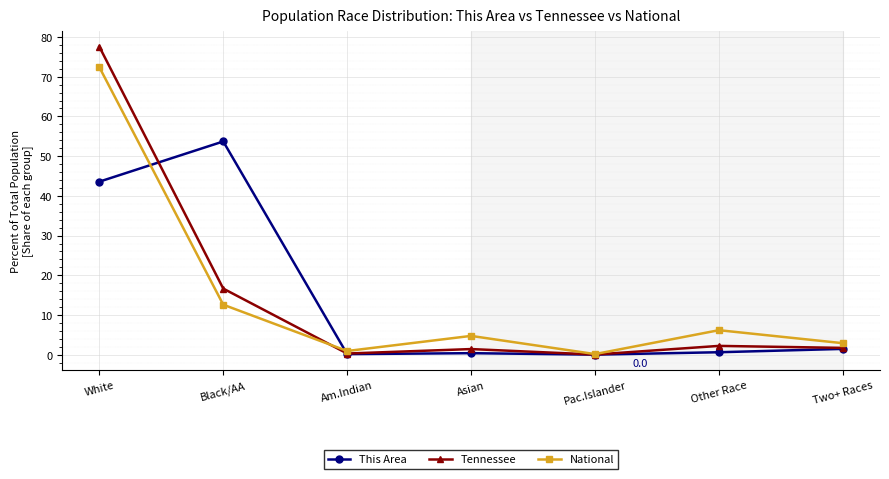

Which category has the highest value in the Tennessee series?

White